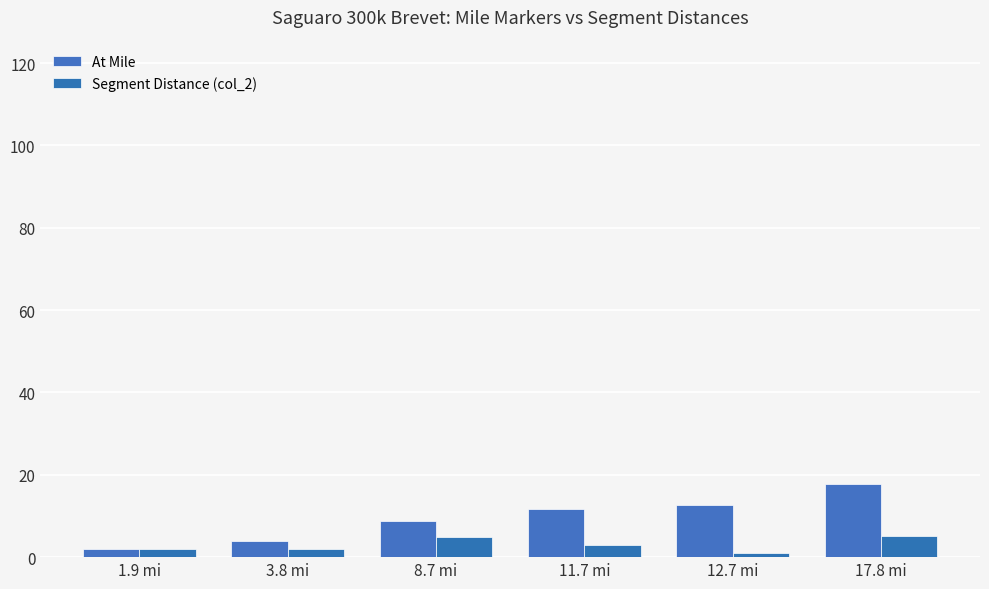

What position from the left is 3.8 mi?

2